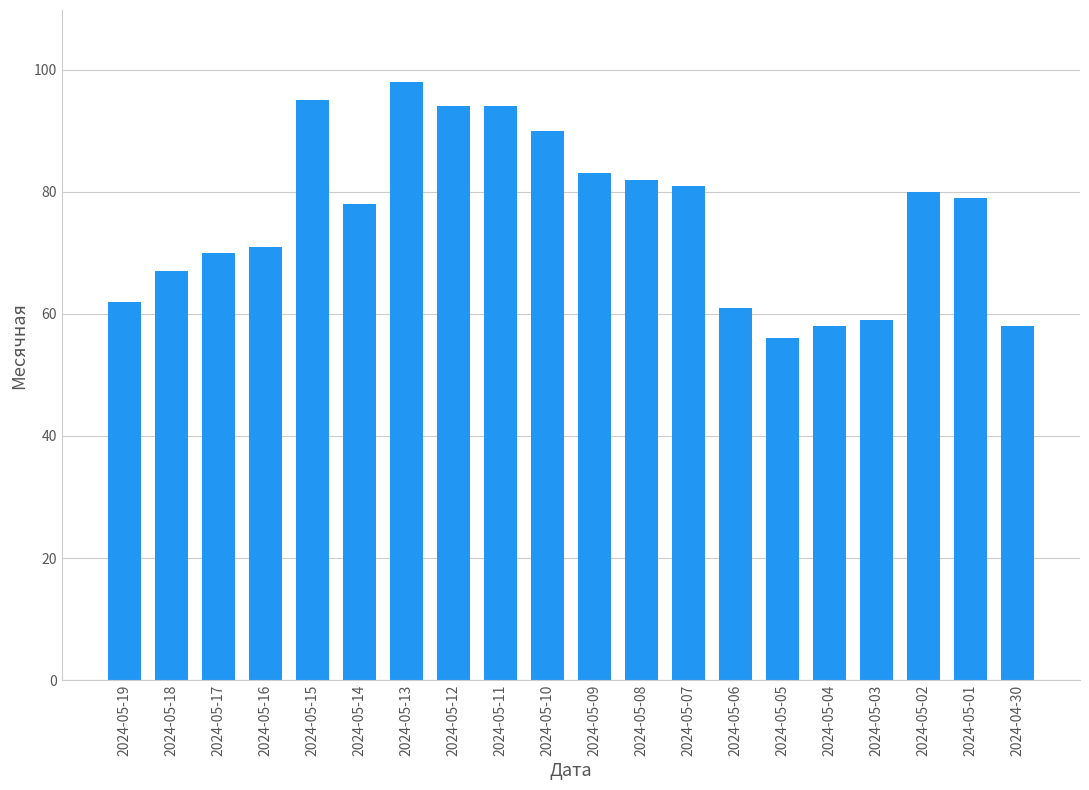

Reading right to left, extract all data points from this chart.

2024-04-30=58	2024-05-01=79	2024-05-02=80	2024-05-03=59	2024-05-04=58	2024-05-05=56	2024-05-06=61	2024-05-07=81	2024-05-08=82	2024-05-09=83	2024-05-10=90	2024-05-11=94	2024-05-12=94	2024-05-13=98	2024-05-14=78	2024-05-15=95	2024-05-16=71	2024-05-17=70	2024-05-18=67	2024-05-19=62